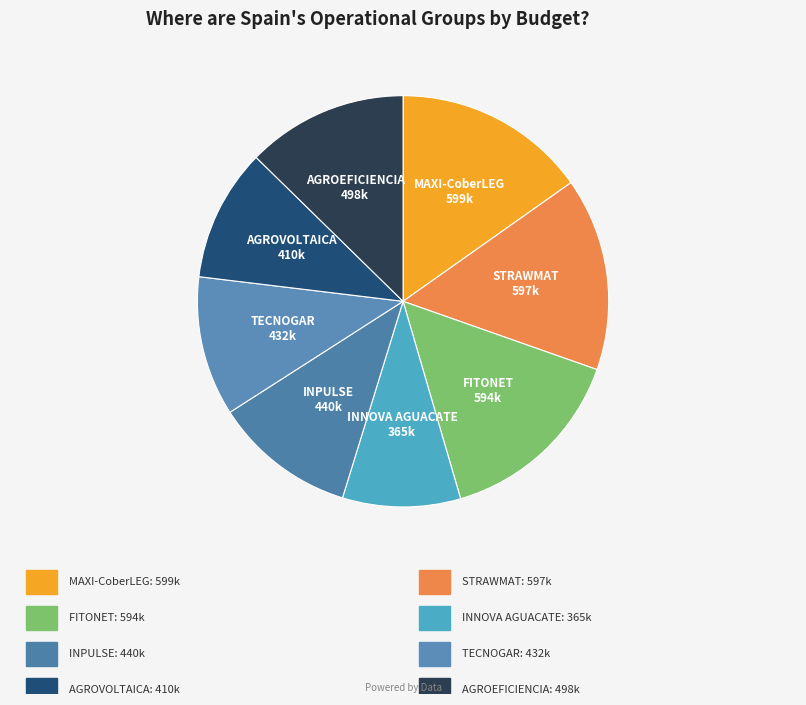

Rank the categories by value from lowest to highest.

INNOVA AGUACATE, AGROVOLTAICA, TECNOGAR, INPULSE, AGROEFICIENCIA, FITONET, STRAWMAT, MAXI-CoberLEG